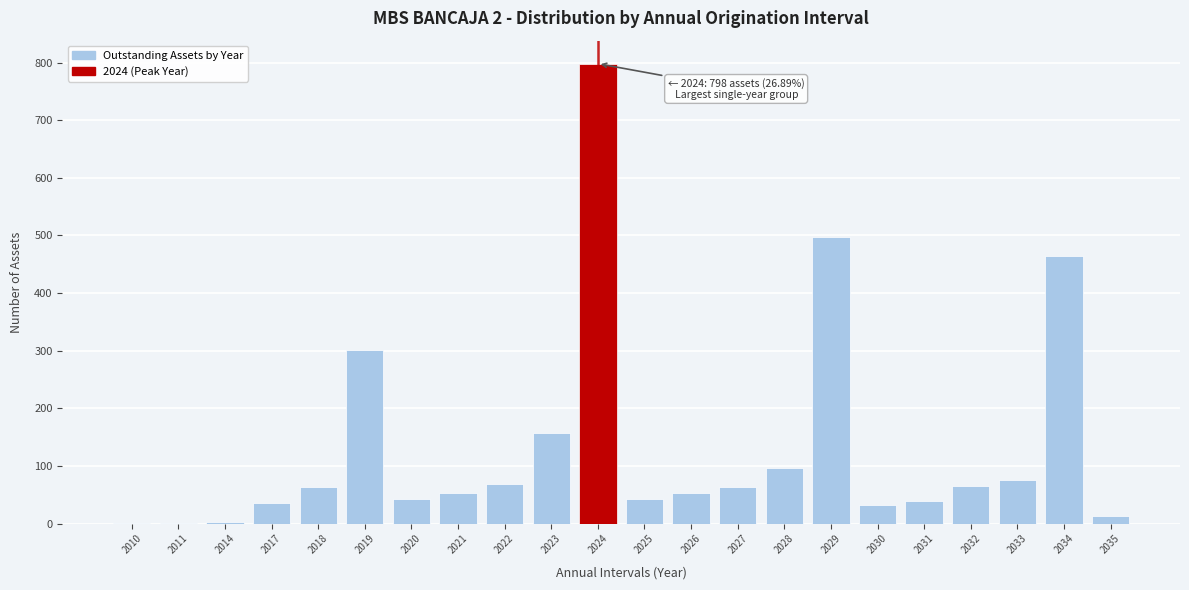

Which category has the highest value across all series?

2024